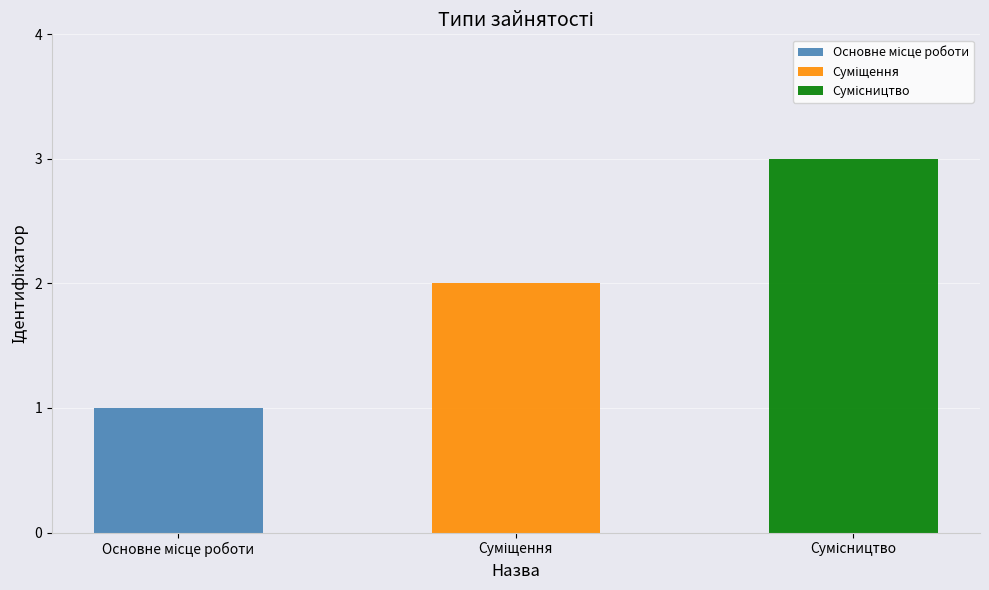

Which category has the lowest value across all series?

Основне місце роботи